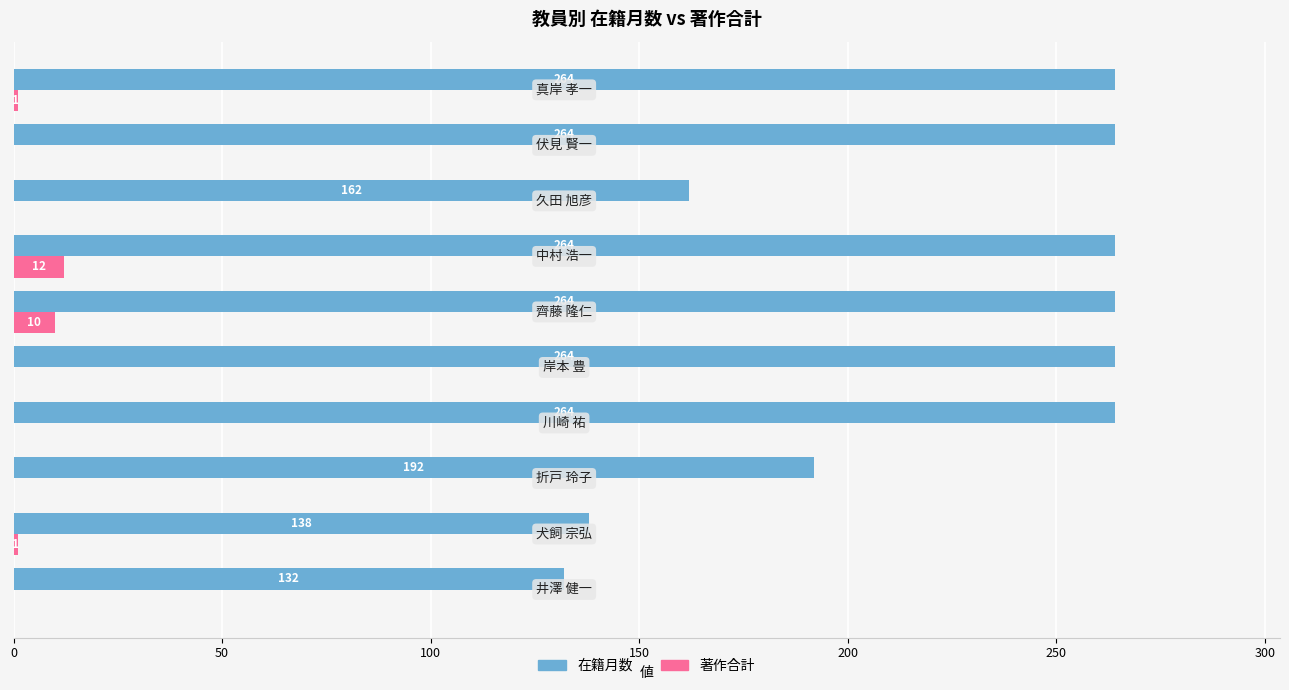

Which series has the largest total across all categories?

在籍月数